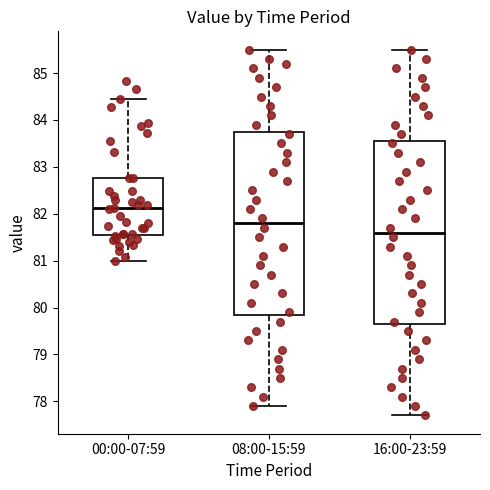

Reading left to right, transcribe this box plot: for each box, give where its median line is, the range the box spans, and where its two whiskers end, as read against the y-axis. The values are not printed on the chart, so give them approximately, as read against the axis.

00:00-07:59: median 82.1, box 81.6 to 82.8, whiskers 81.0 to 84.4
08:00-15:59: median 81.8, box 79.9 to 83.8, whiskers 77.9 to 85.5
16:00-23:59: median 81.6, box 79.7 to 83.6, whiskers 77.7 to 85.5